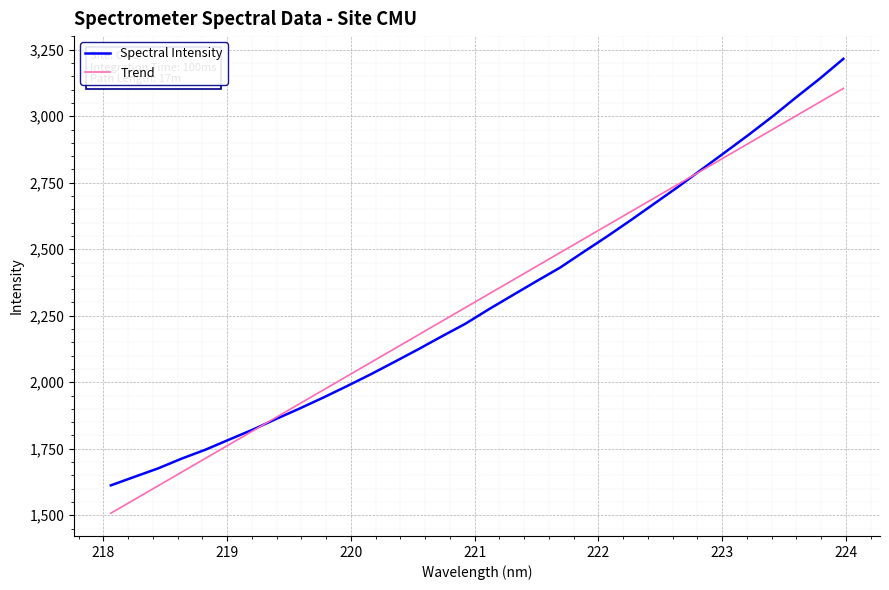

What is the maximum value for Spectral Intensity?

3215.8